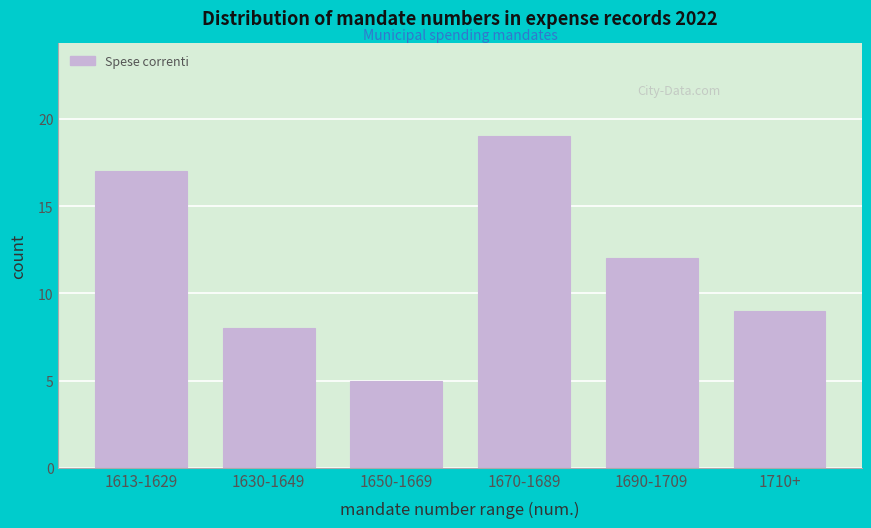

Reading right to left, extract all data points from this chart.

1710+=9	1690-1709=12	1670-1689=19	1650-1669=5	1630-1649=8	1613-1629=17